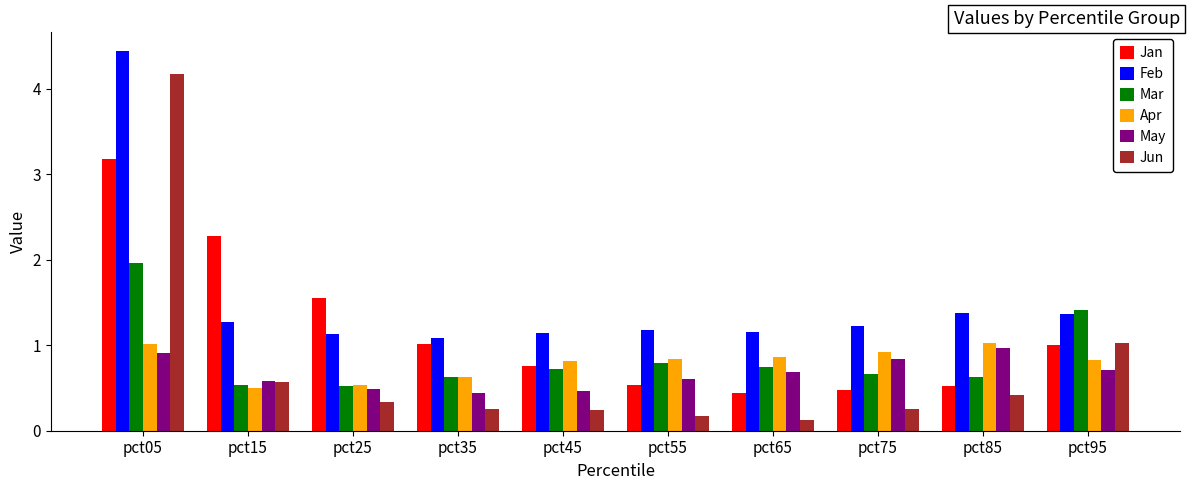

What is the difference between the highest and lowest values at pct35?

0.8